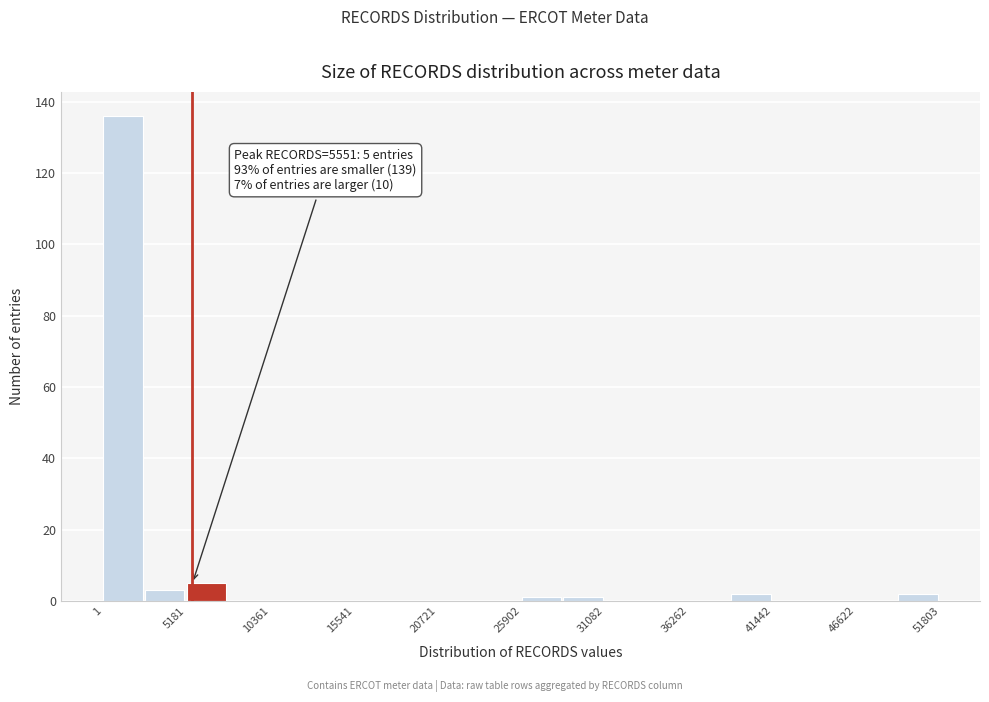

Read against the x-axis, roughly where is the centre of the tallest bar?

1000